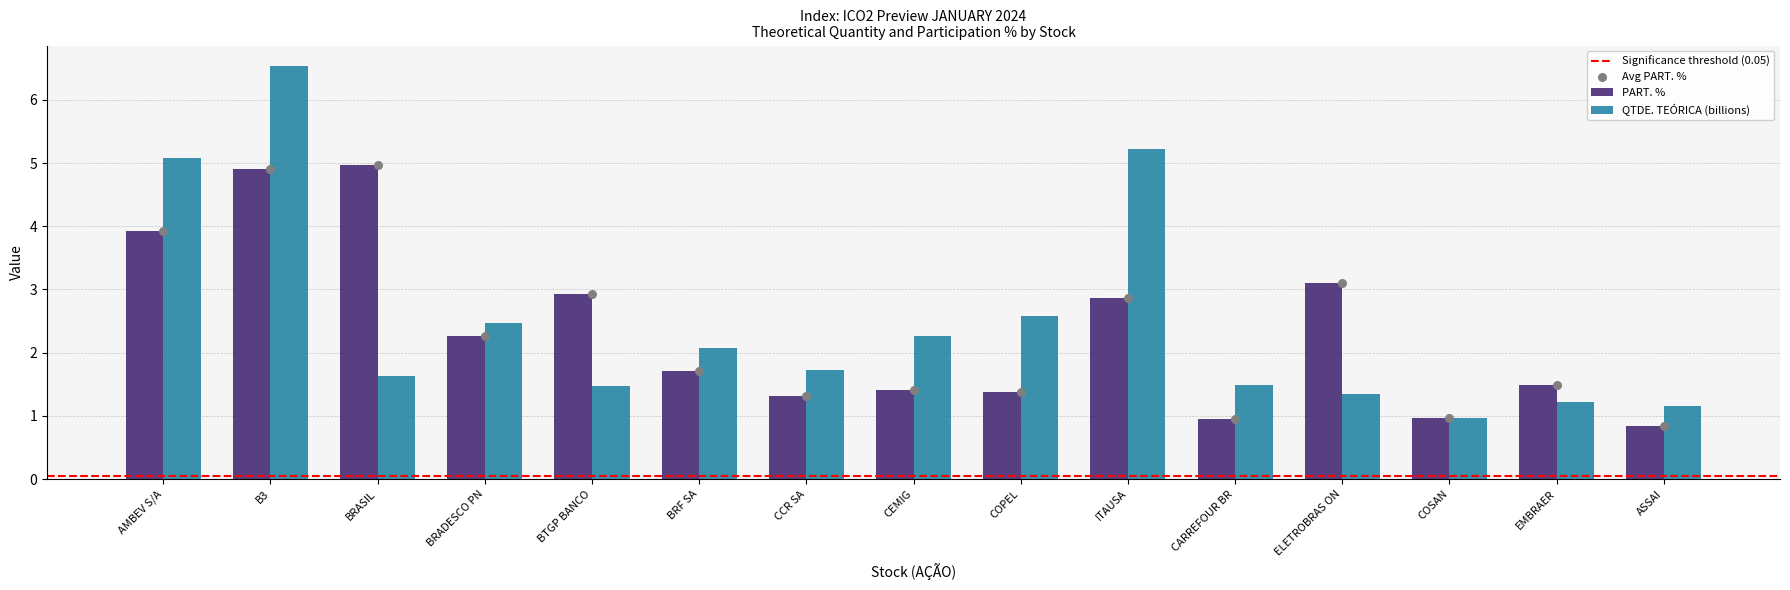

Which series contains the highest Y value?

QTDE. TEÓRICA